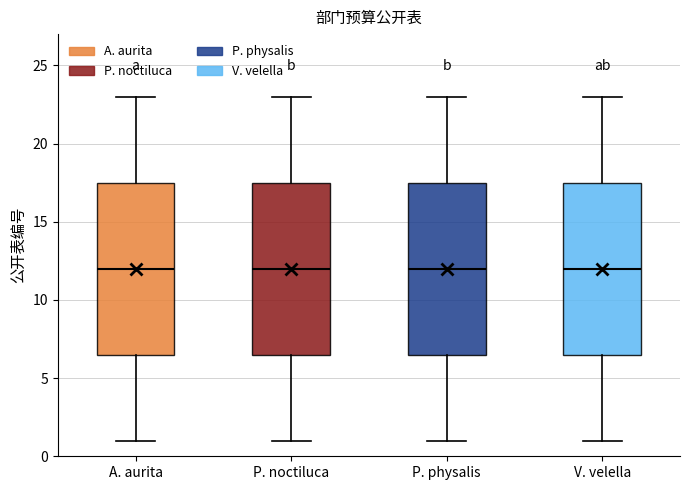

Reading left to right, read every box against the y-axis: the position of its median line, the range the box covers, and the ends of its whiskers. The values are not printed on the chart, so give them approximately, as read against the axis.

A. aurita: median 12.0, box 6.5 to 17.5, whiskers 1.0 to 23.0
P. noctiluca: median 12.0, box 6.5 to 17.5, whiskers 1.0 to 23.0
P. physalis: median 12.0, box 6.5 to 17.5, whiskers 1.0 to 23.0
V. velella: median 12.0, box 6.5 to 17.5, whiskers 1.0 to 23.0